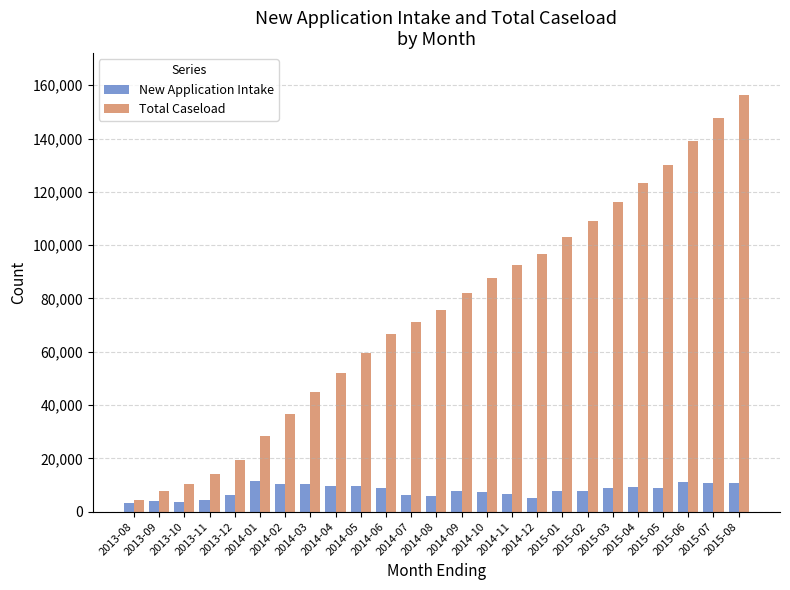

What is the difference between the maximum and minimum values in the Total Caseload series?

151900